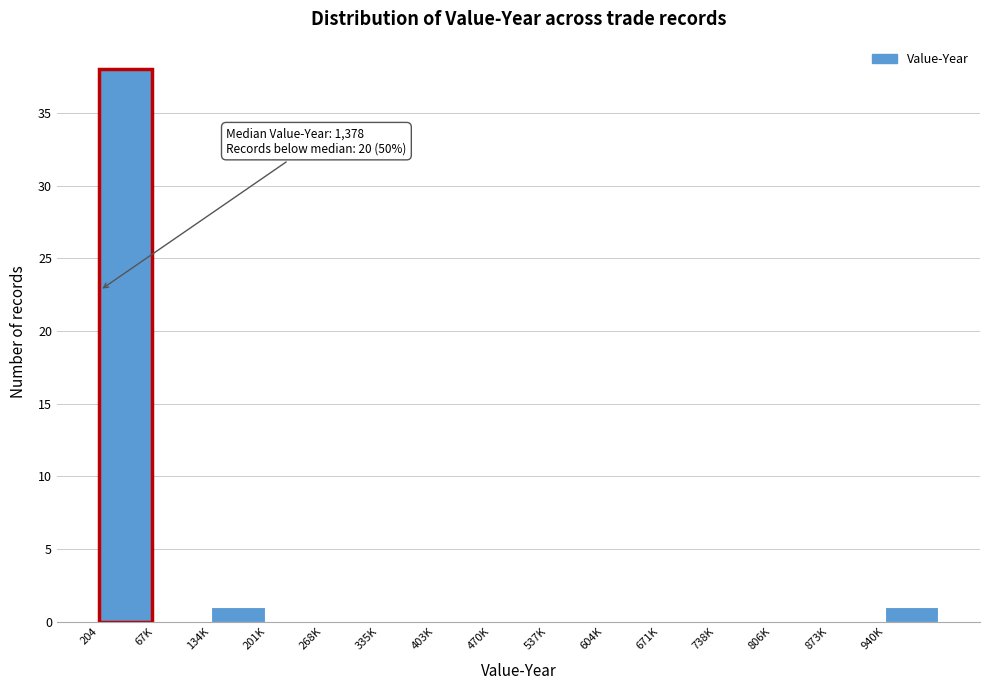

Reading left to right, transcribe all the data shown in this chart.

204=38	67K=0	134K=1	201K=0	268K=0	335K=0	403K=0	470K=0	537K=0	604K=0	671K=0	738K=0	806K=0	873K=0	940K=1